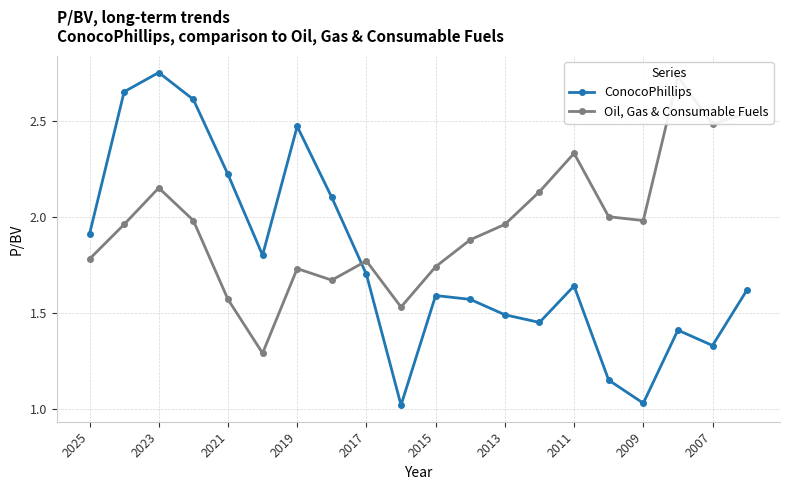

Is it true that ConocoPhillips equals 0.7 at 2011?

False